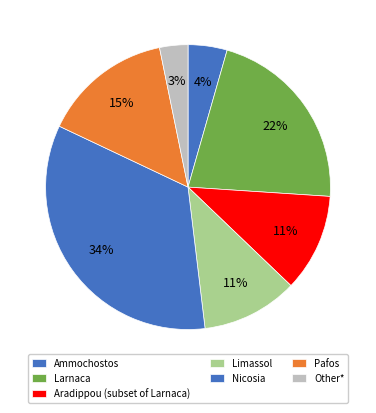

What percentage is the Larnaca slice, to the nearest percent?

22%